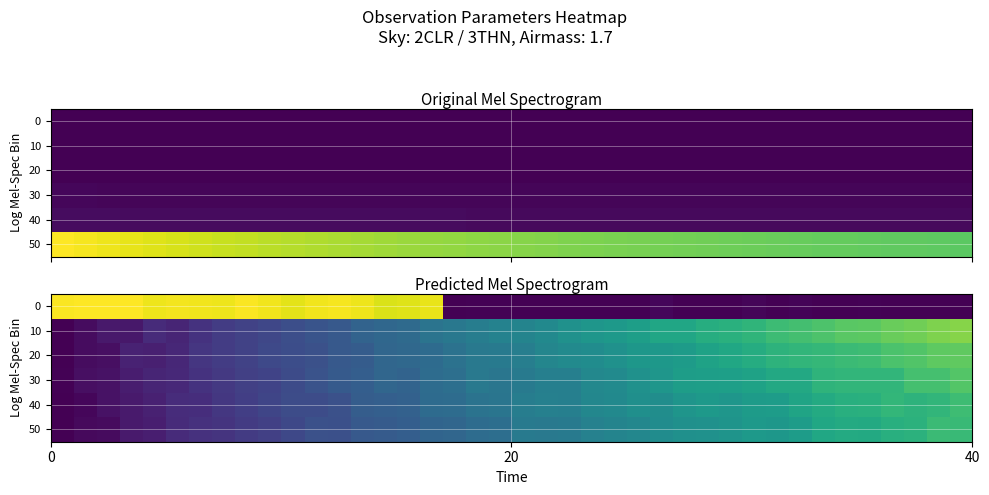

Which series has the widest spread of values?

row_0